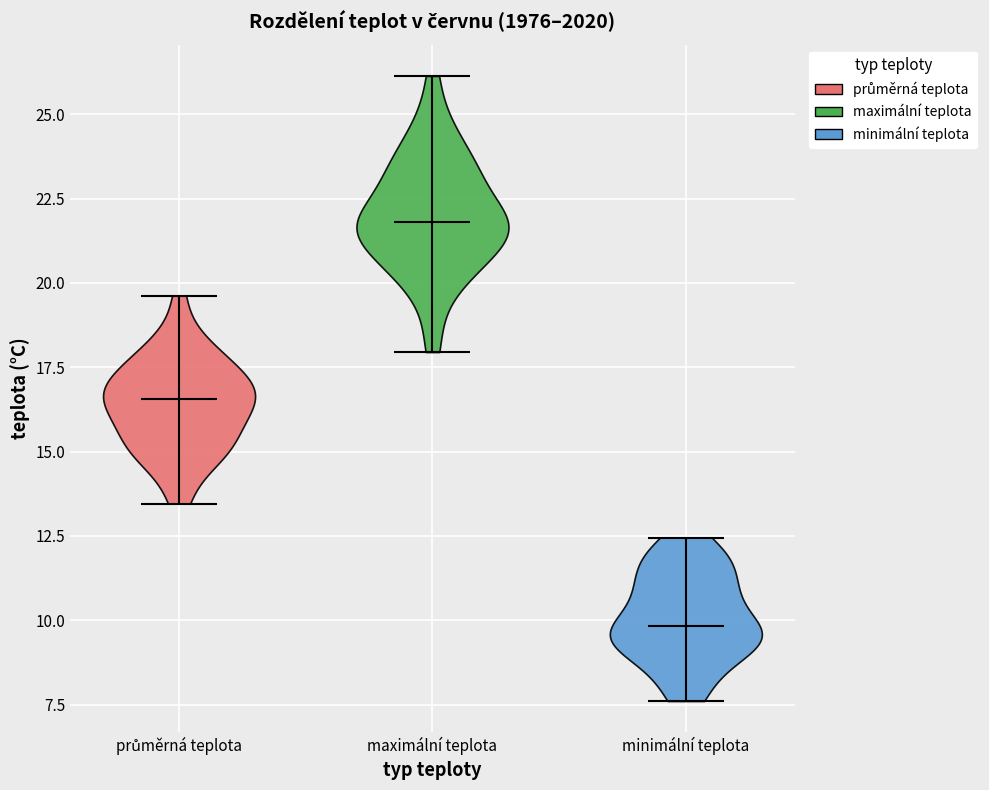

What is the lowest point the violin for minimální teplota reaches on the y-axis? The values are not printed on the chart, so give them approximately, as read against the axis.

7.5